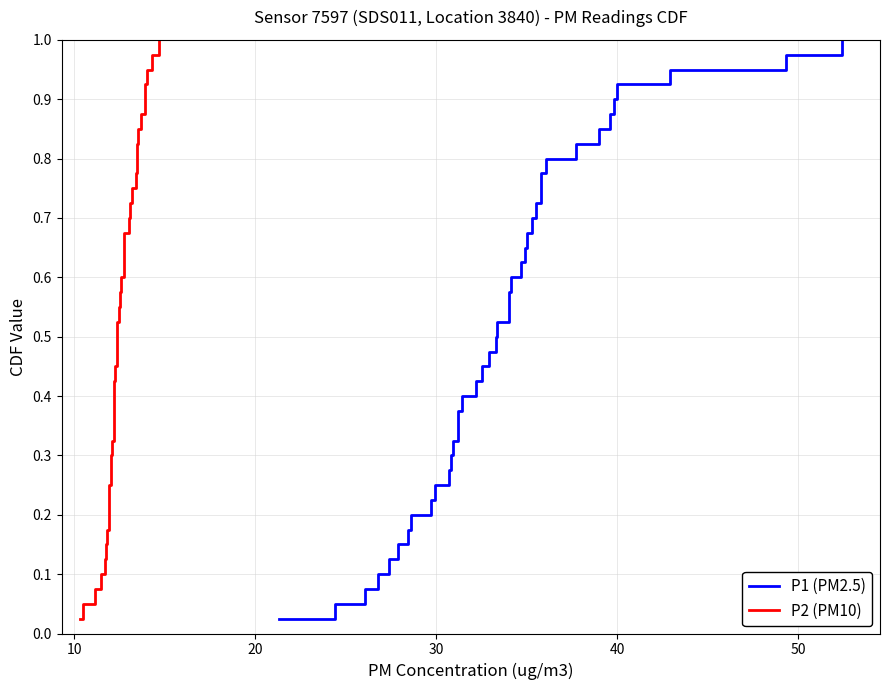

At how many categories does at least one series exceed 0?

40